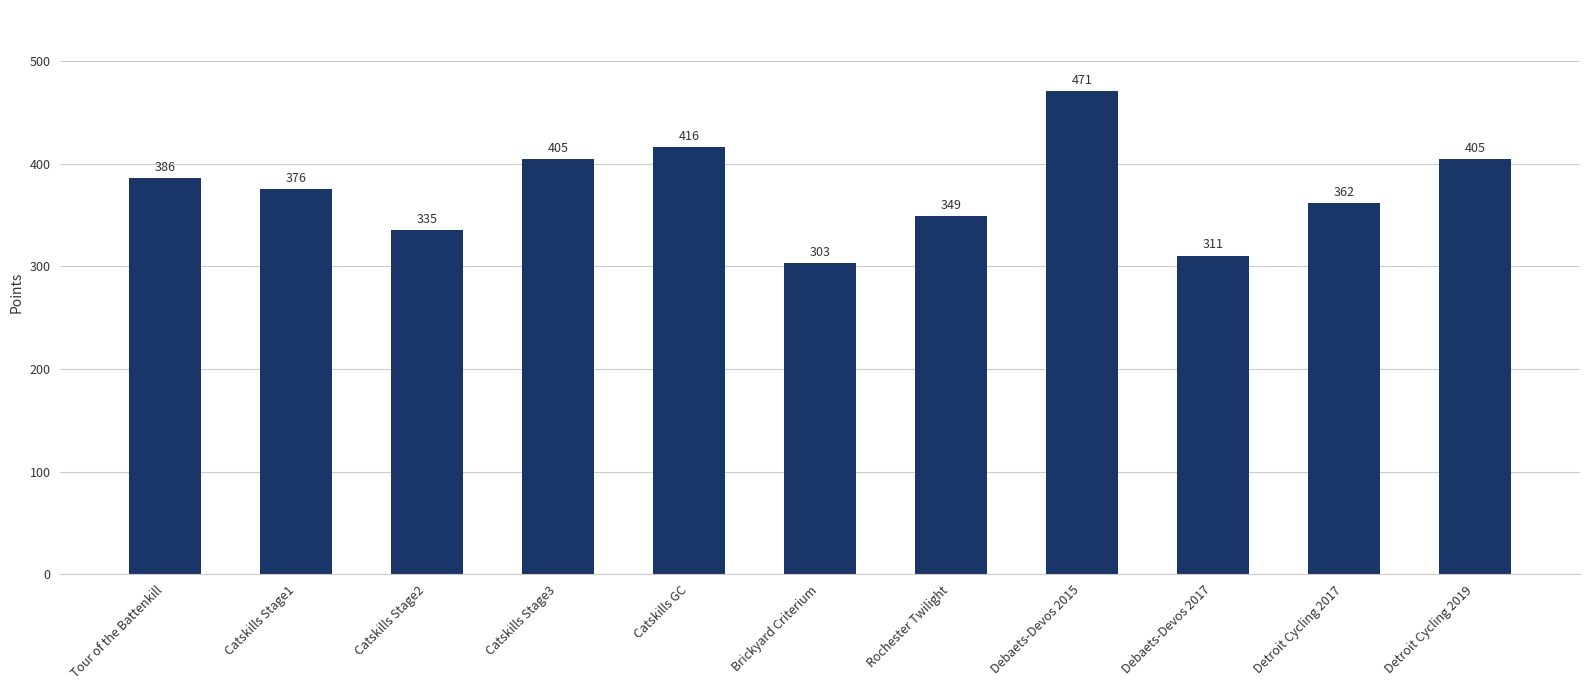

What is the greatest value displayed?

470.7